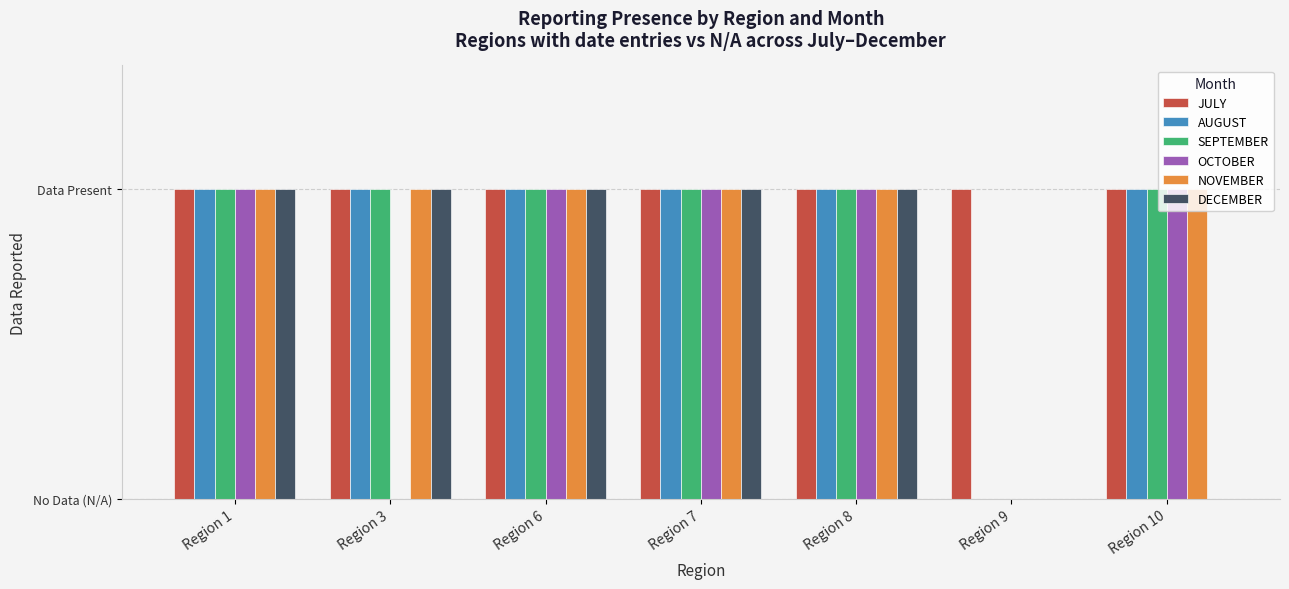

Count the number of data series in this chart.

6